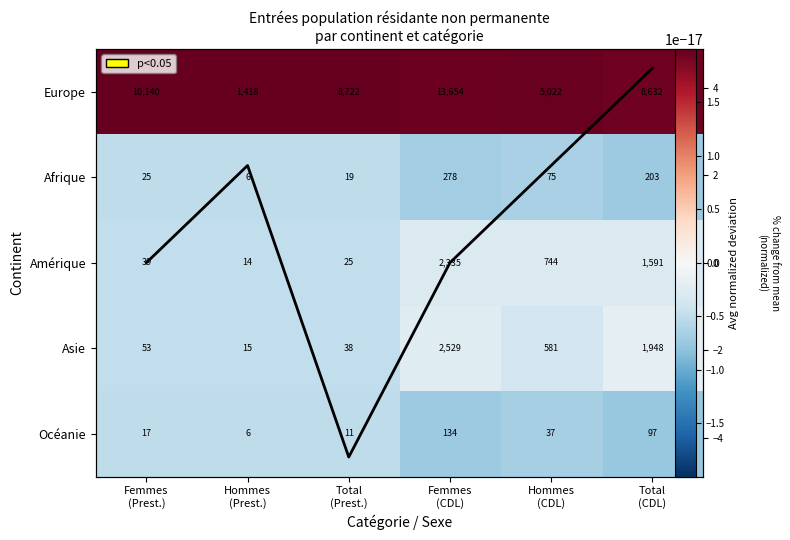

At which category does the chart reach its minimum across all series?

Total
(CDL)